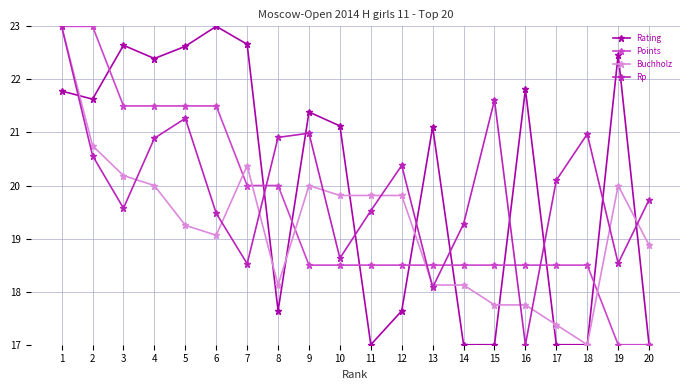

What is the difference between the highest and lowest values at 6?

3.9